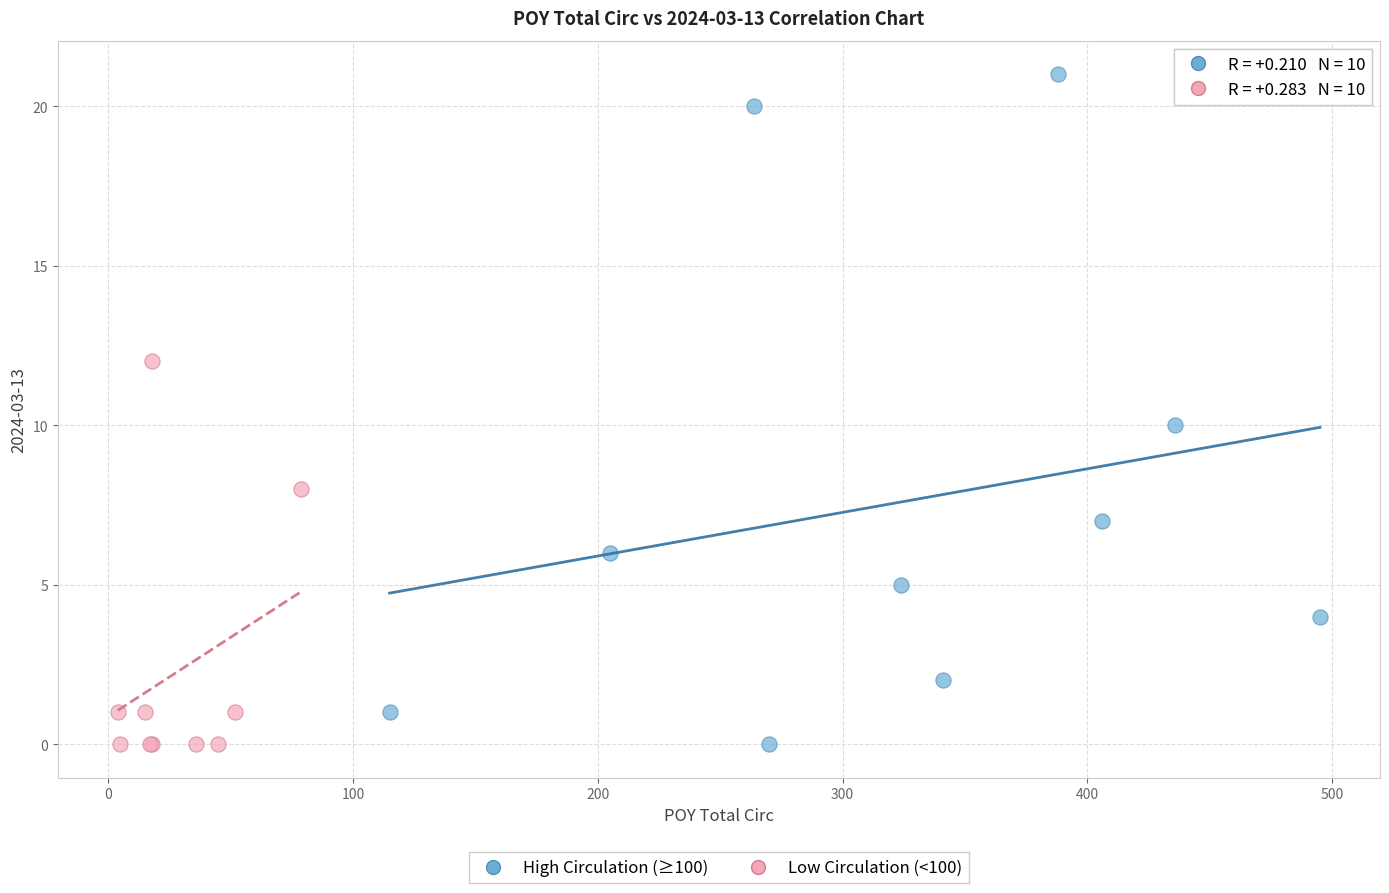

Which series contains the highest Y value?

High Circulation (≥100)